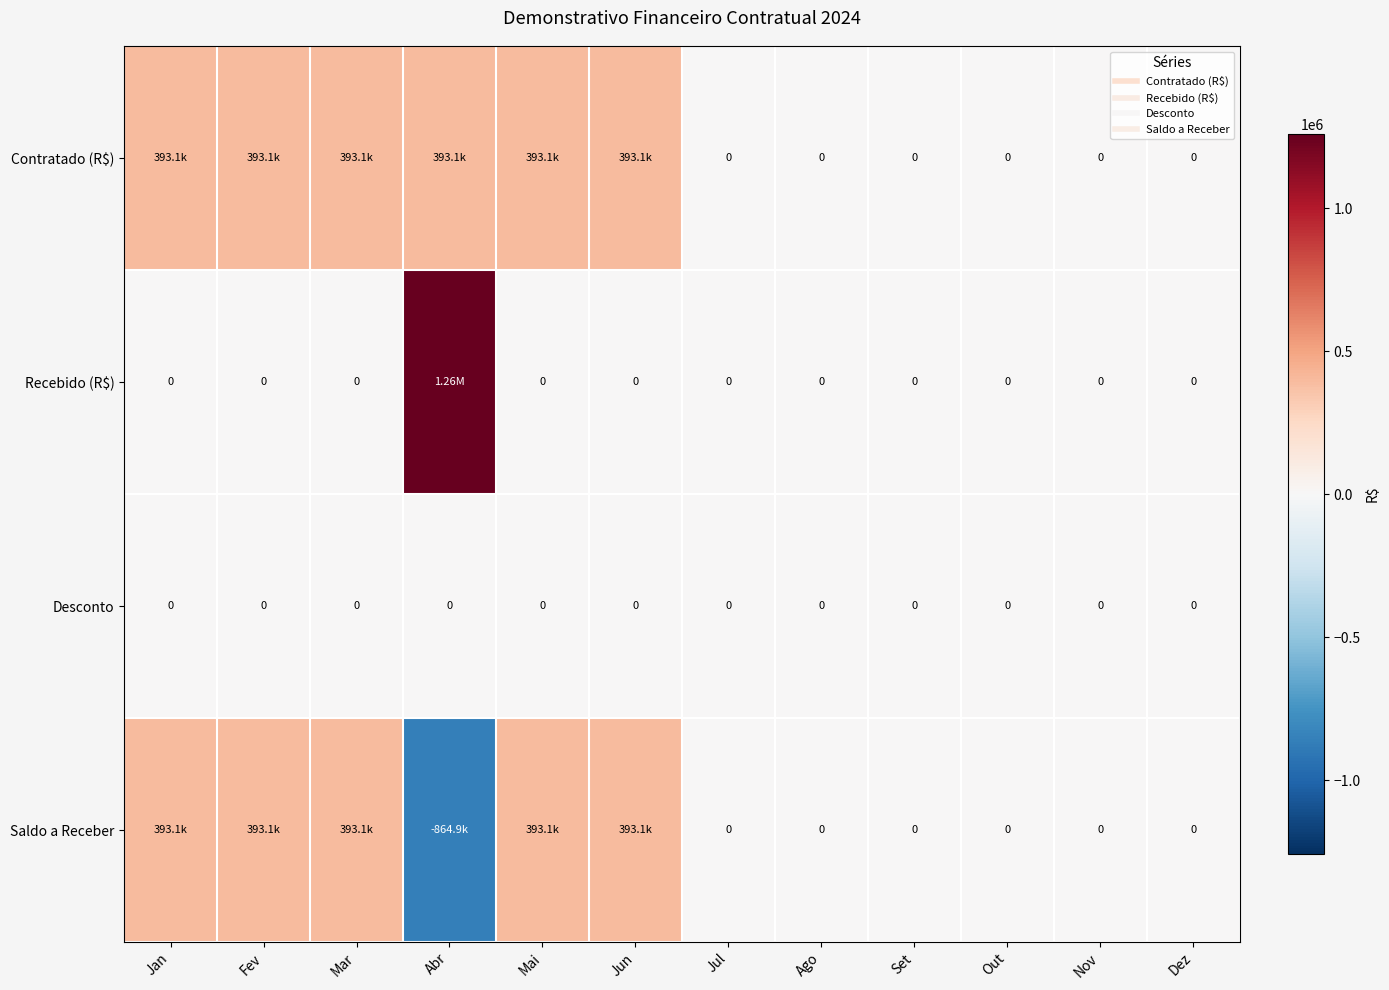

How many data points does each series have?

12